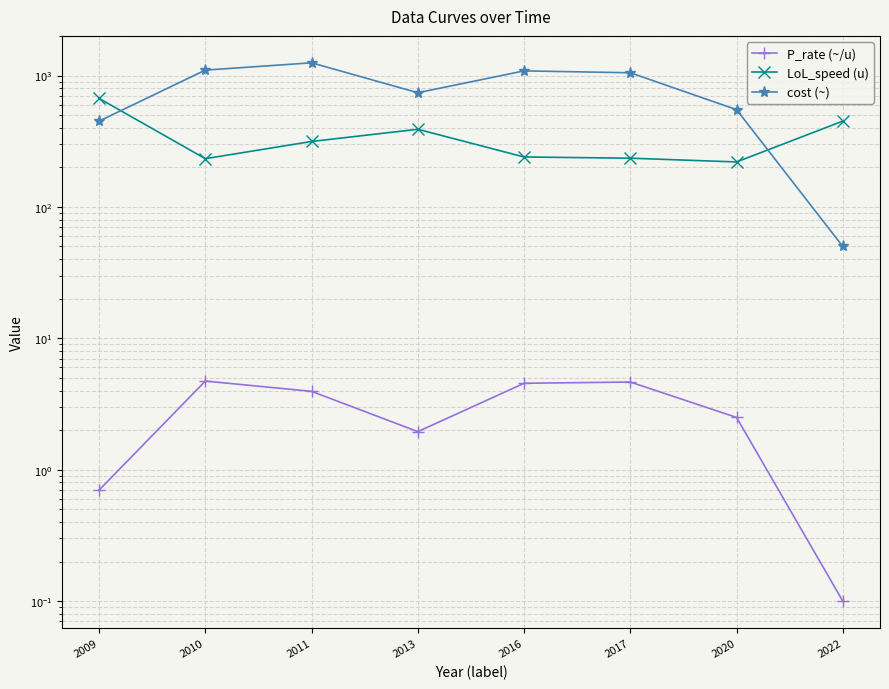

At how many categories does at least one series exceed 94?

8